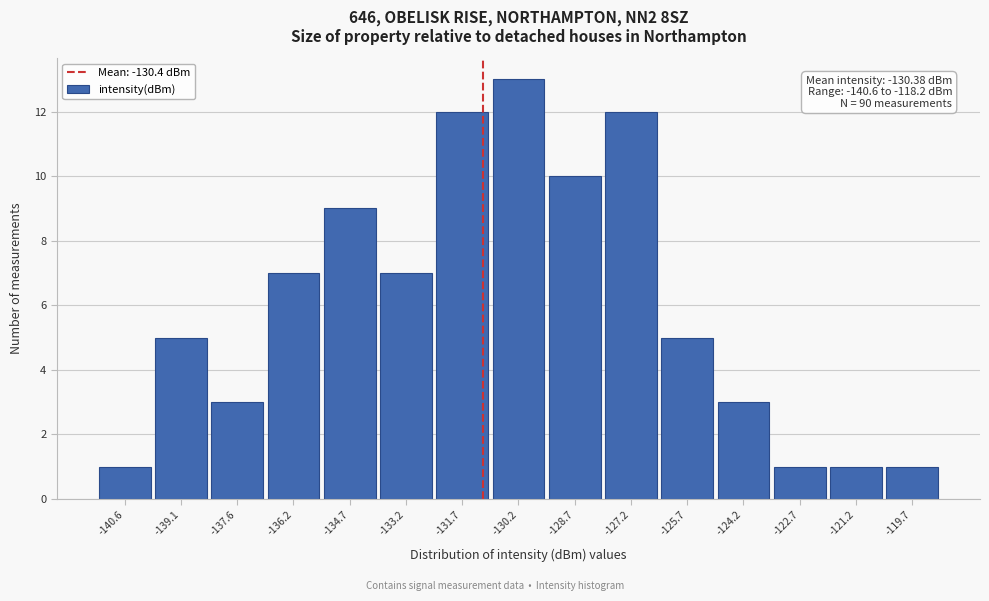

Reading left to right, what are all the values shown in this chart?

-140.6=1	-139.1=5	-137.6=3	-136.2=7	-134.7=9	-133.2=7	-131.7=12	-130.2=13	-128.7=10	-127.2=12	-125.7=5	-124.2=3	-122.7=1	-121.2=1	-119.7=1